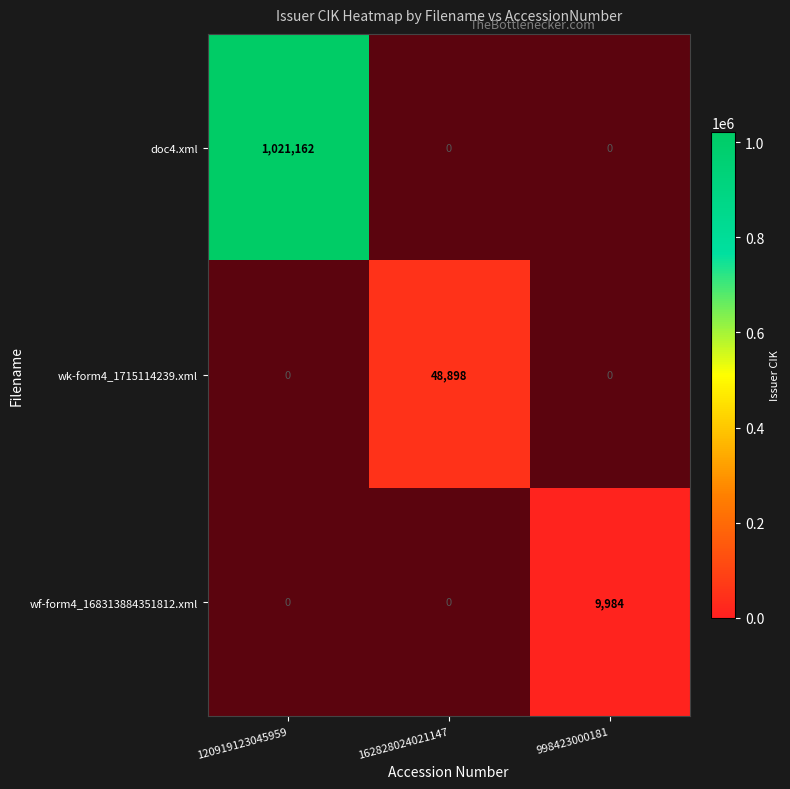

Is the value of wk-form4_1715114239.xml at 162828024021147 greater than the value of wf-form4_168313884351812.xml at 162828024021147?

No